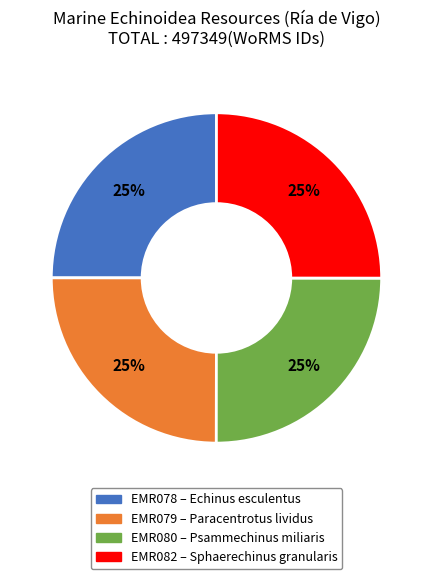

To the nearest percent, what percentage of the pie is EMR082?

25%